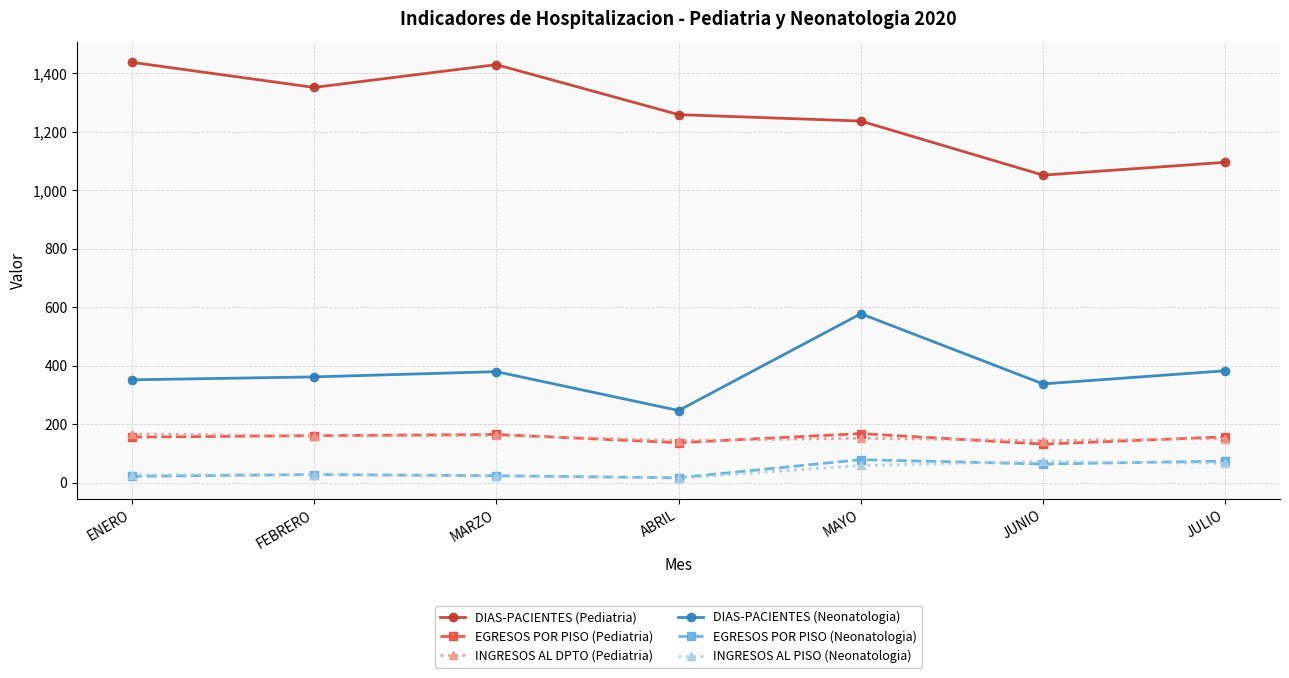

At which category does DIAS-PACIENTES (Pediatria) reach its first local peak?

MARZO